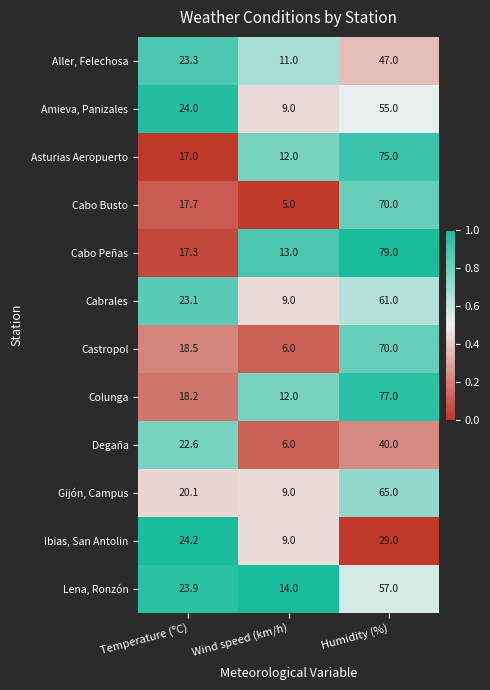

Is it true that Gijón, Campus equals 2.5 at Wind speed (km/h)?

False